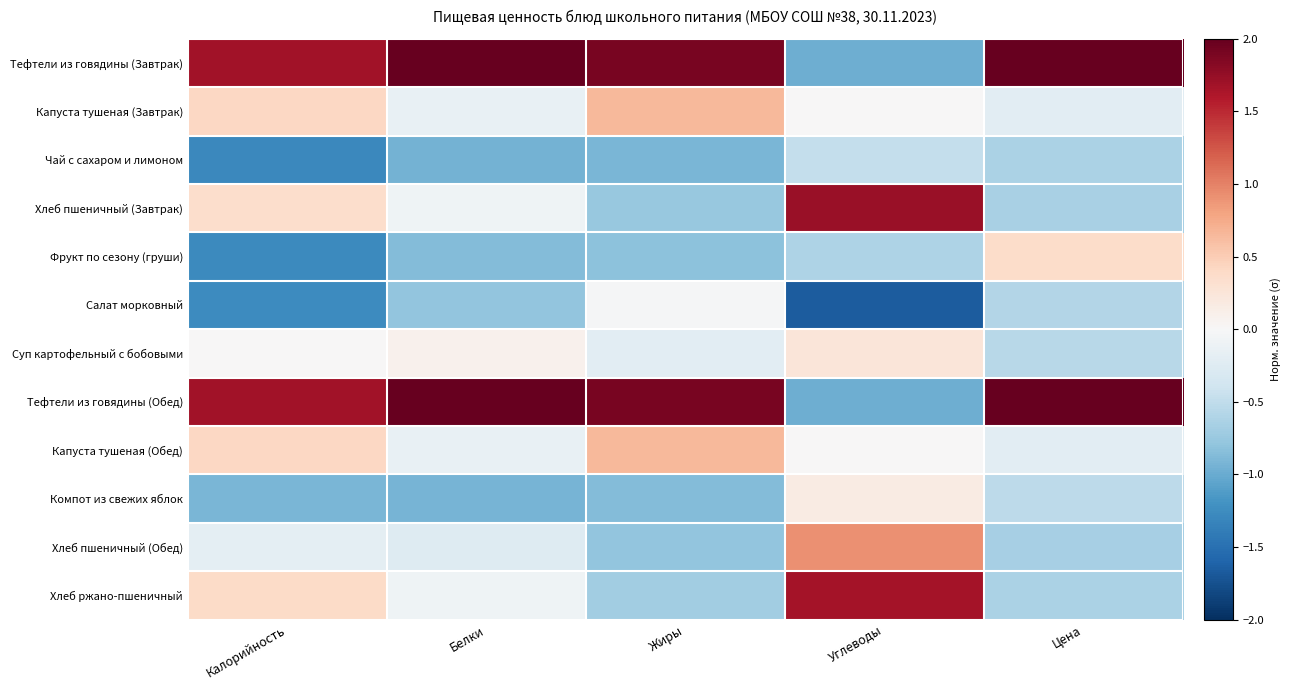

Which category has the lowest value across all series?

Углеводы